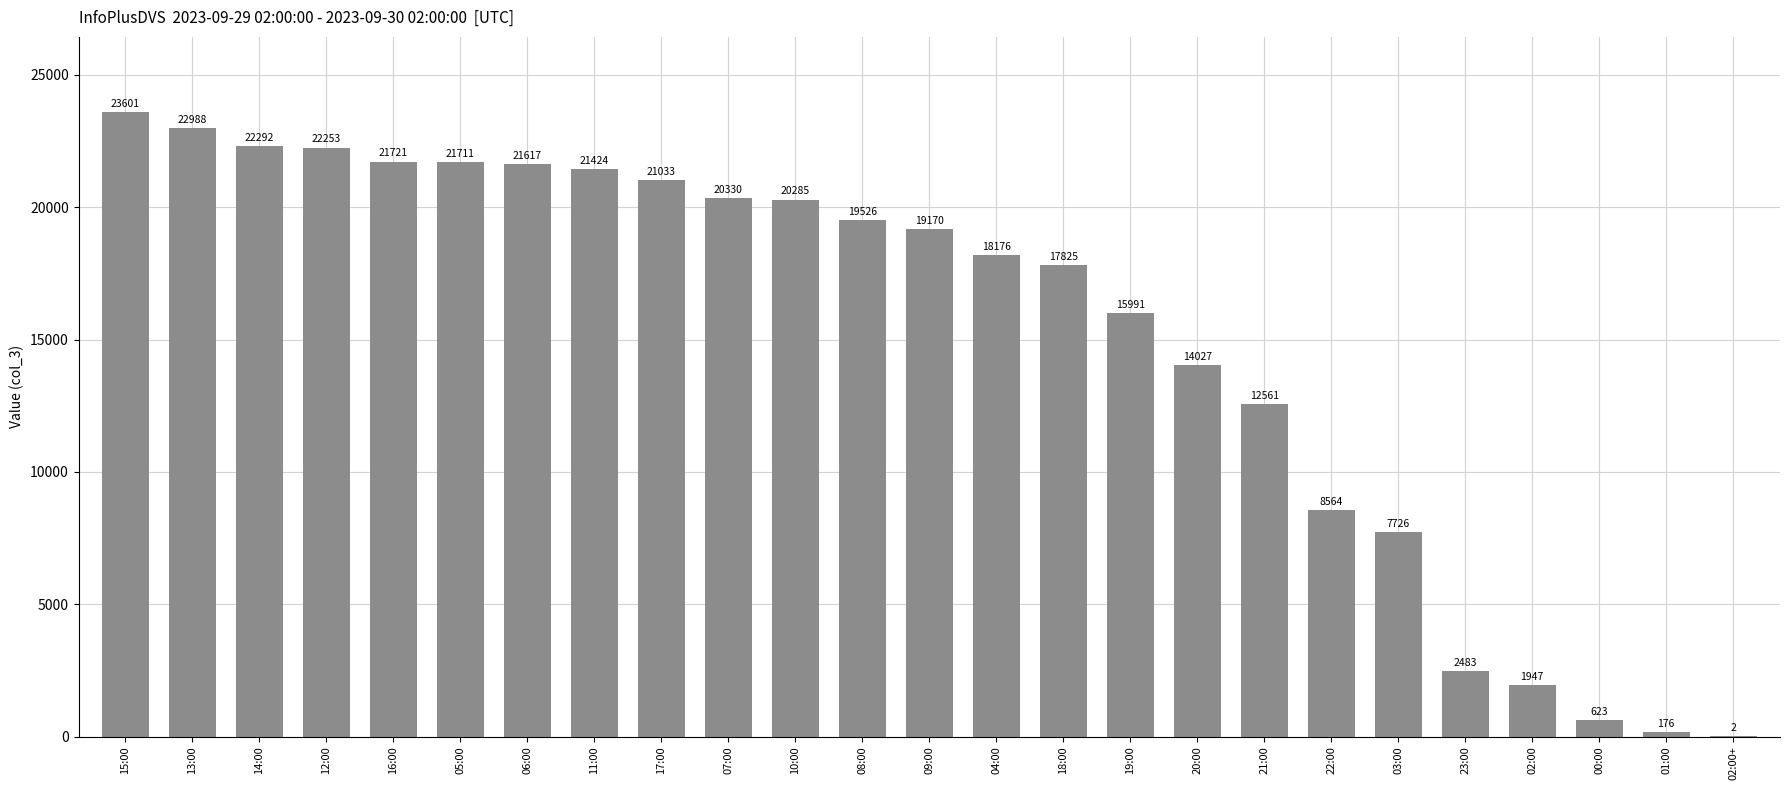

Which has a higher value, 03:00 or 09:00?

09:00